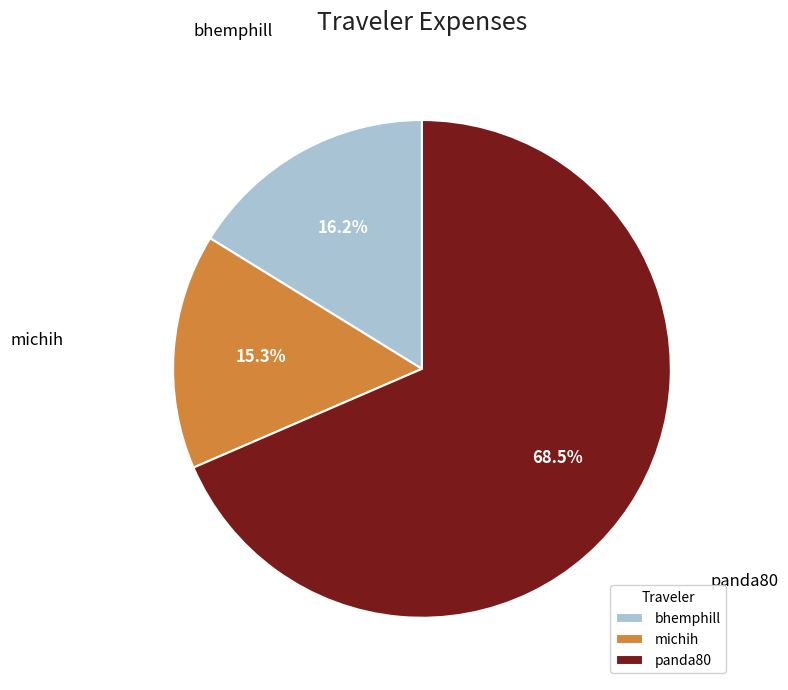

What is the largest slice in the pie chart?

panda80